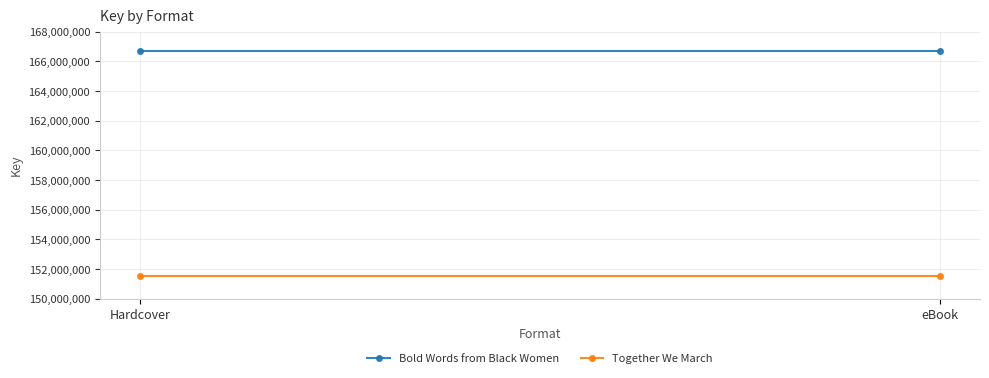

What is the average value of the Bold Words from Black Women series?

166684984